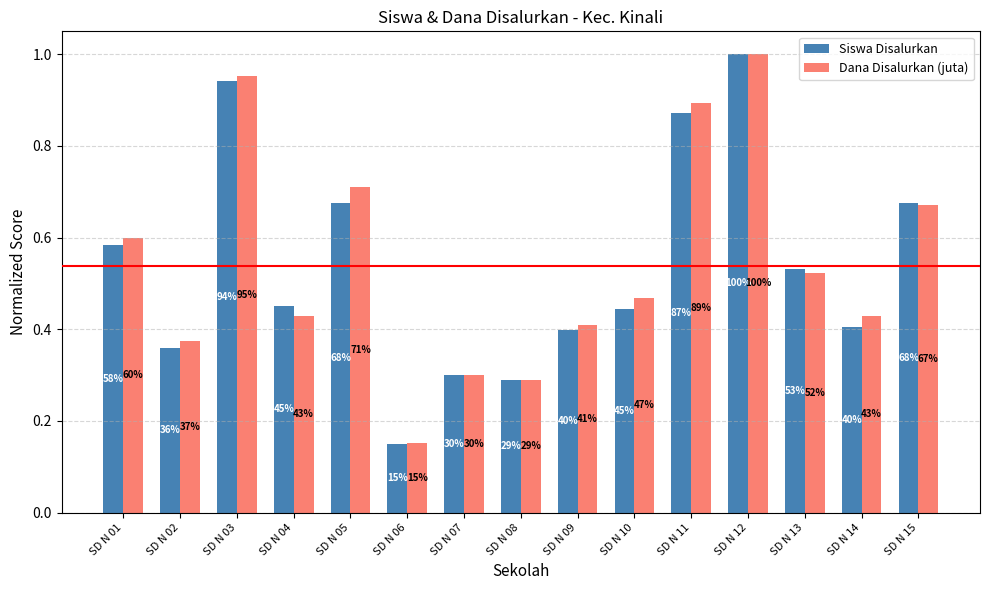

Between SD N 06 and SD N 13, which is larger?

SD N 13